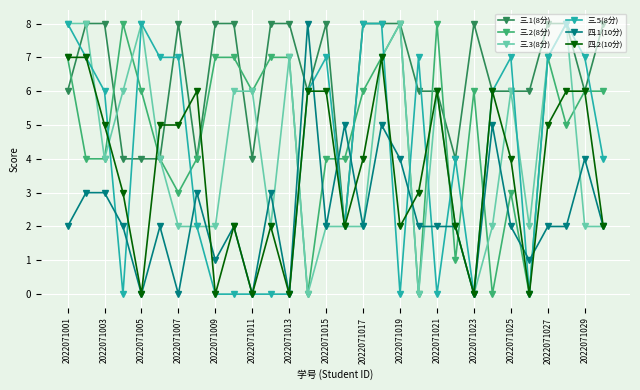

What are all the series names shown in the legend?

三.1(8分), 三.2(8分), 三.3(8分), 三.5(8分), 四.1(10分), 四.2(10分)